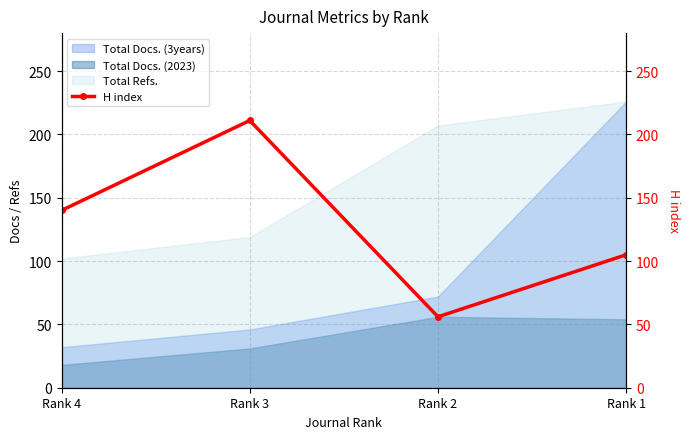

How many data points does each series have?

4